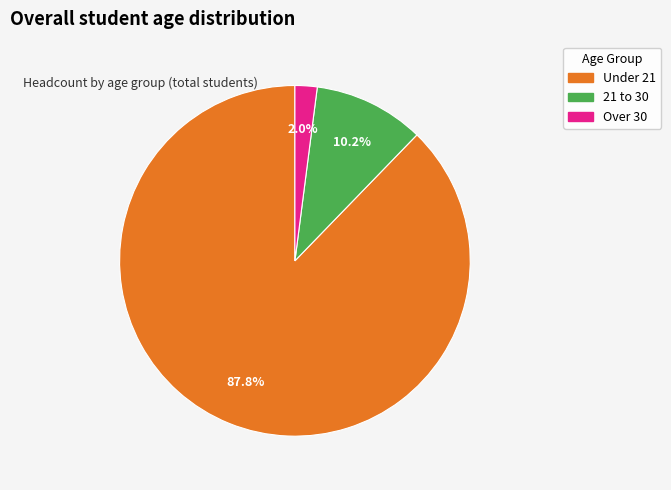

Does any single category account for the majority?

Yes